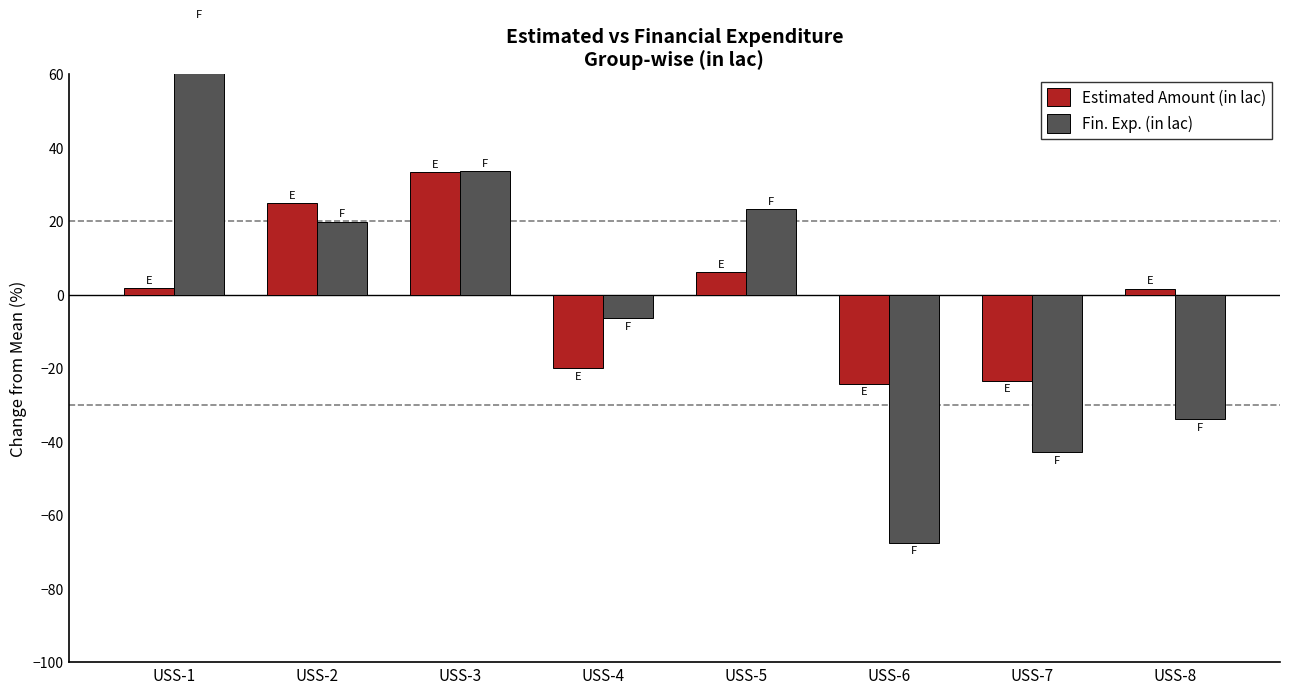

How many groups of bars are there?

8